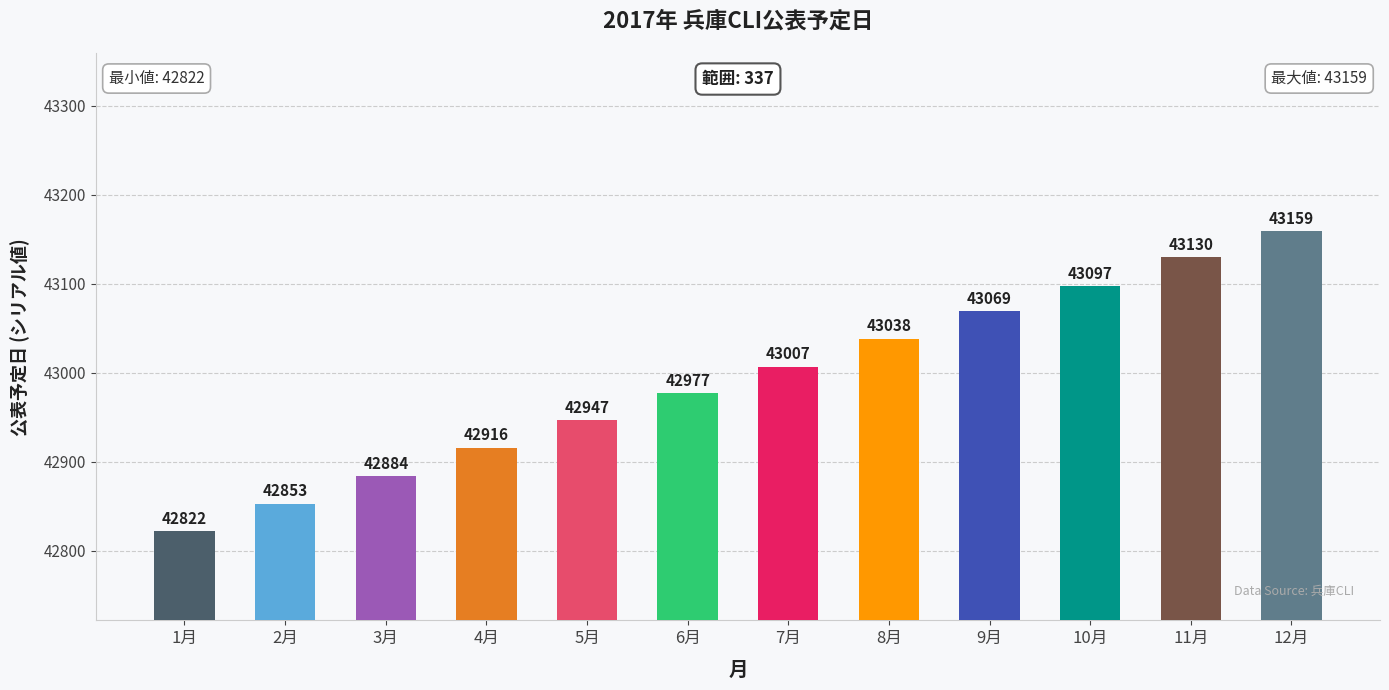

Which has a higher value, 7月 or 8月?

8月